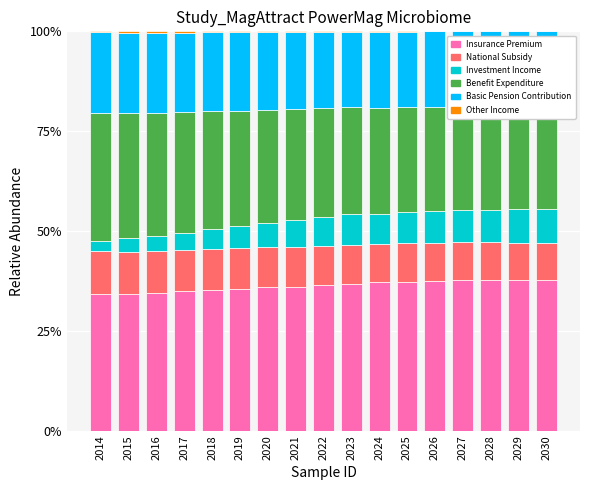

The value of Basic Pension Contribution at 2027 is 0.2. True or false?

True